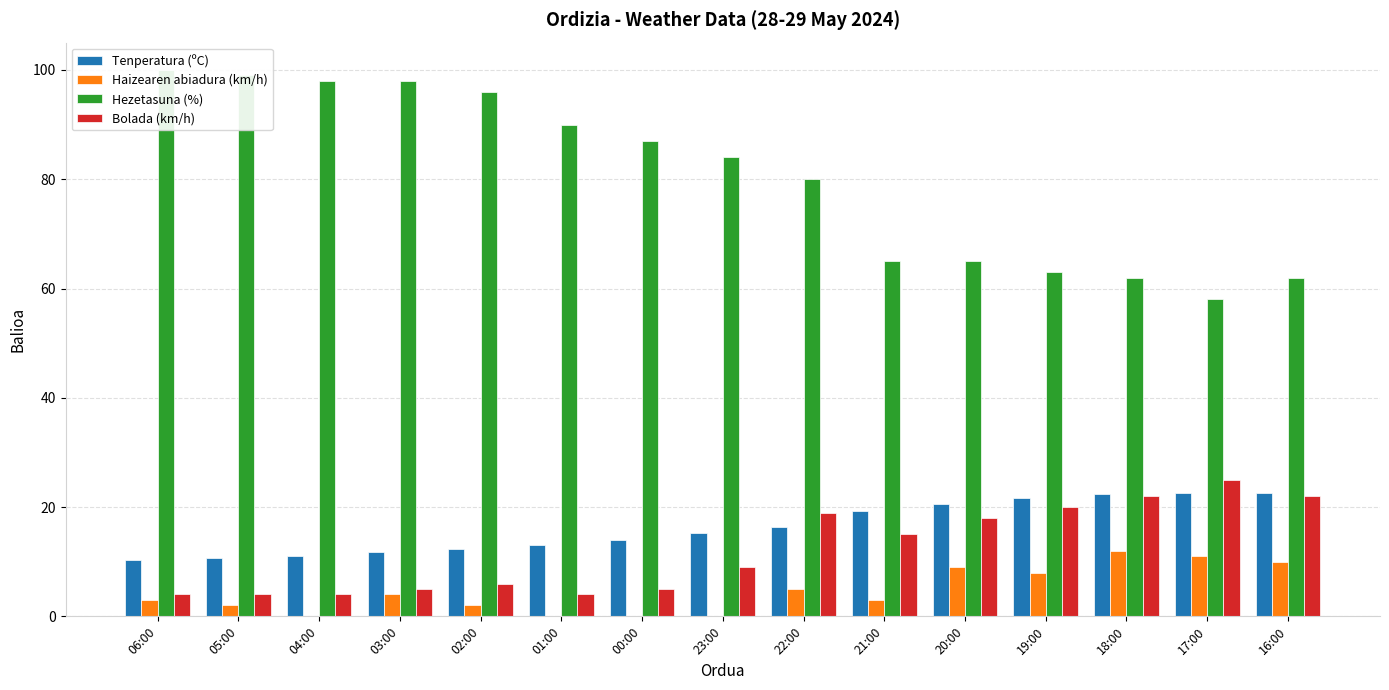

How many values in the Haizearen abiadura (km/h) series exceed 3?

7